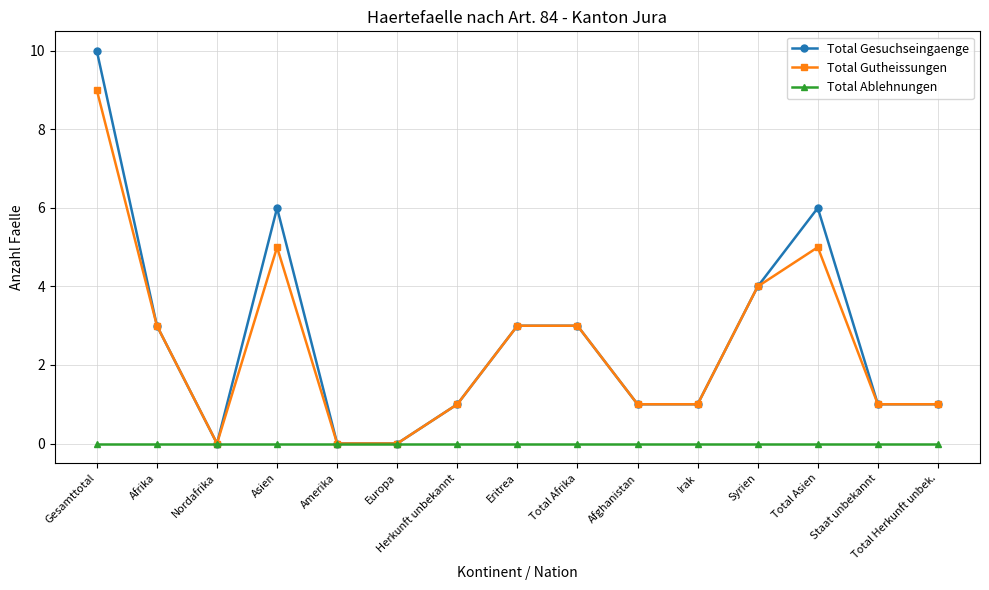

What is the spread (max minus min) of values at Total Afrika?

3